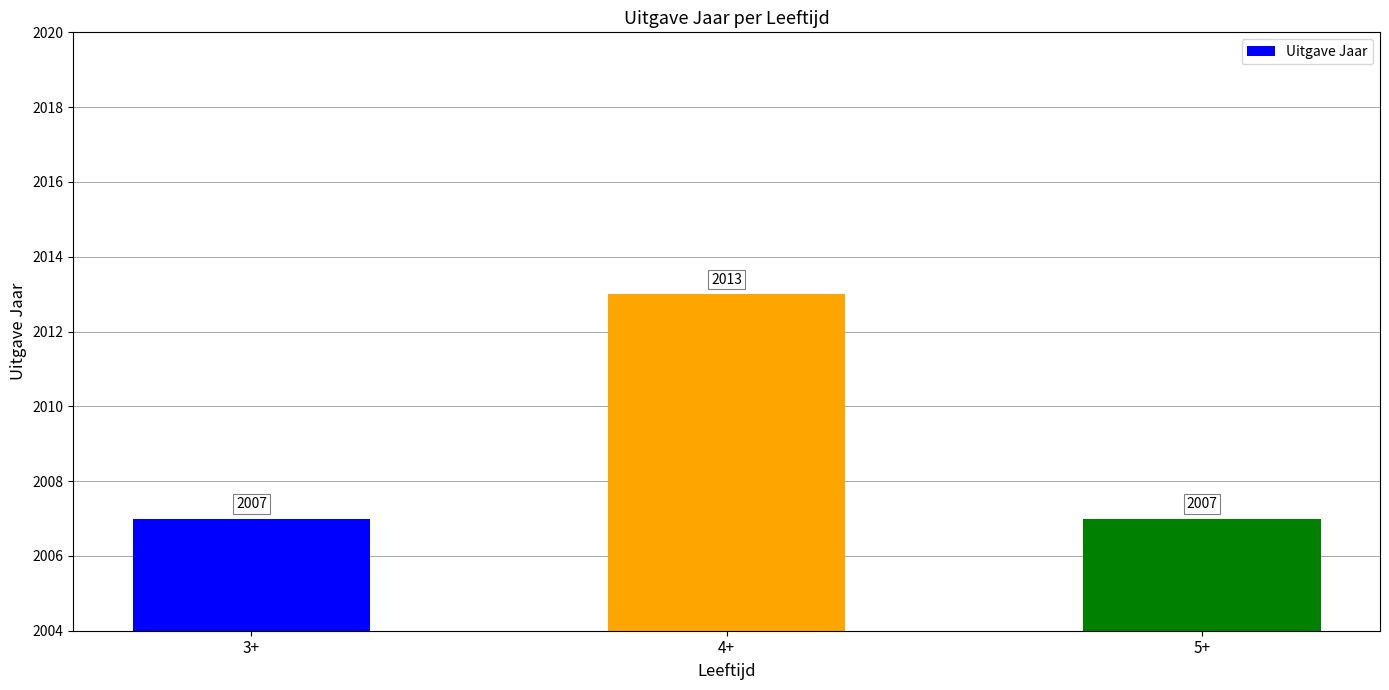

What is the label of the 1st bar from the left?

3+